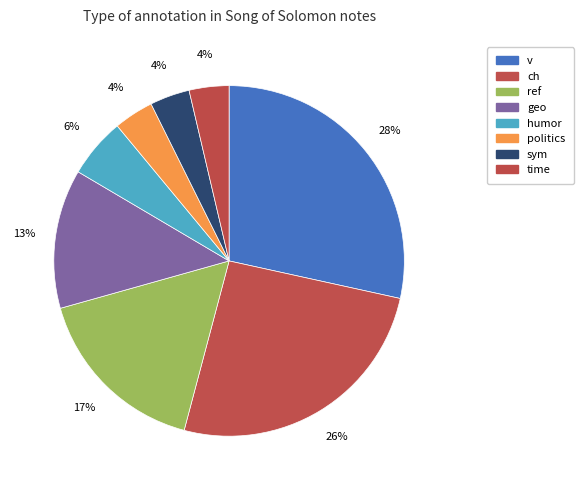

The humor slice represents 14% of the pie. True or false?

False